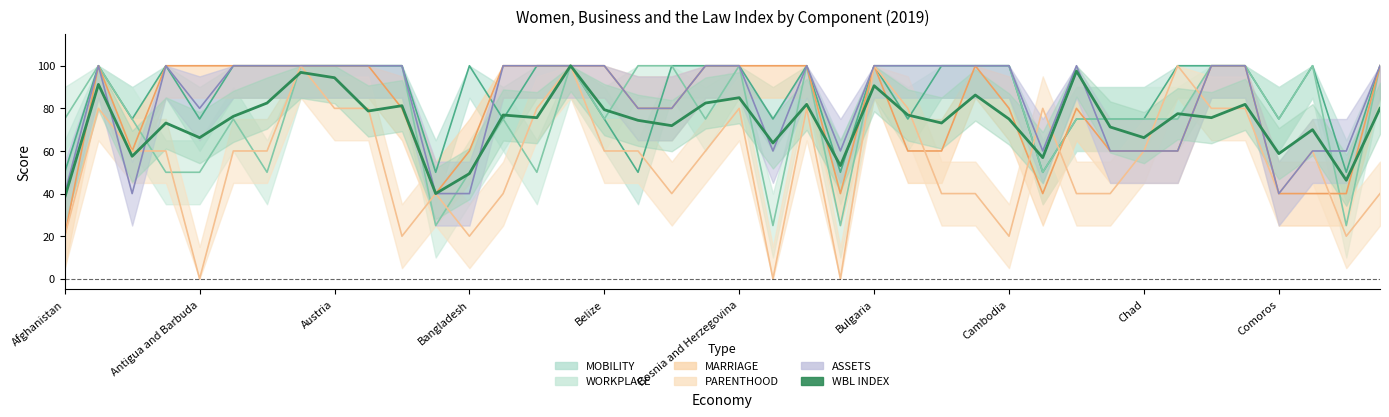

Is it true that the value at 33 is 77.5?

True